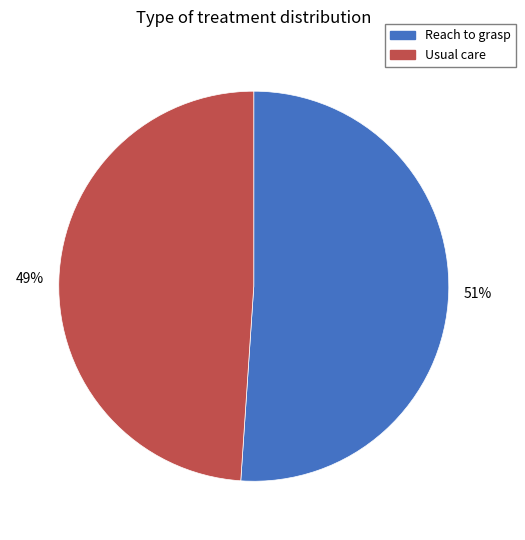

The Reach to grasp slice represents 57% of the pie. True or false?

False